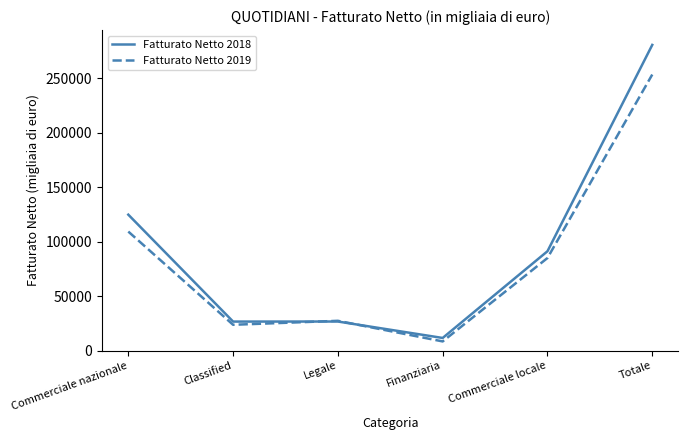

At which category does the chart reach its minimum across all series?

Finanziaria